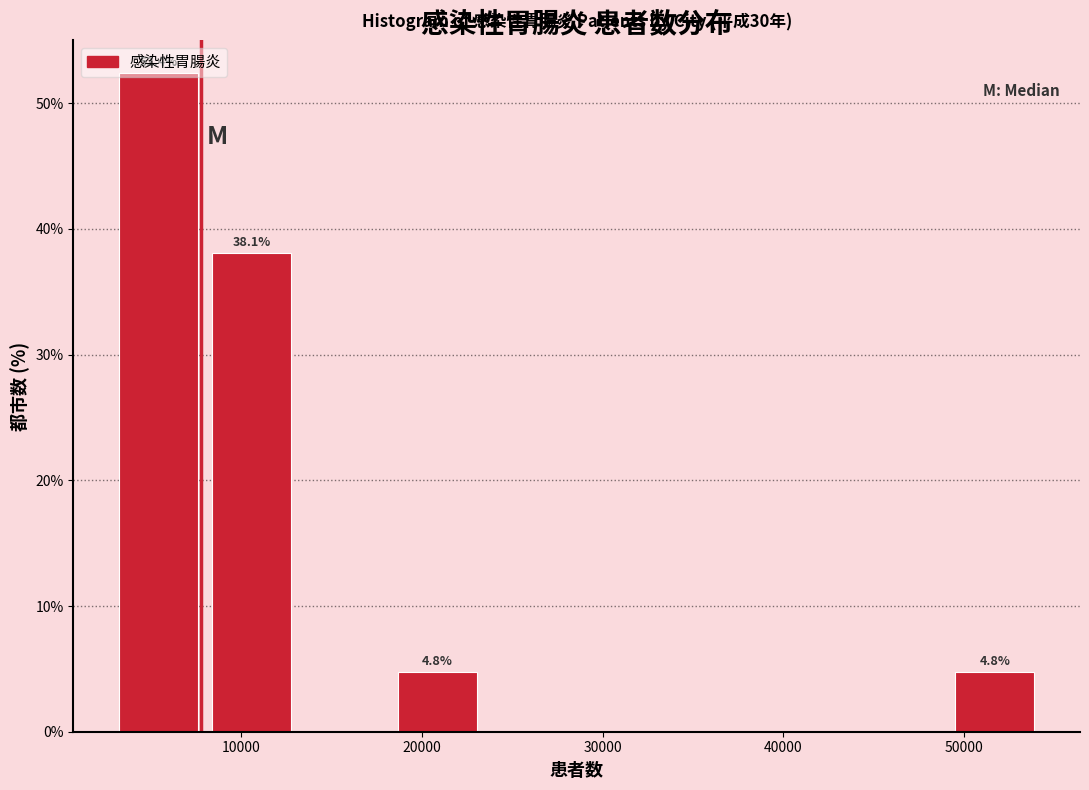

Over which range of the x-axis is the bar tallest?

3000 to 8000